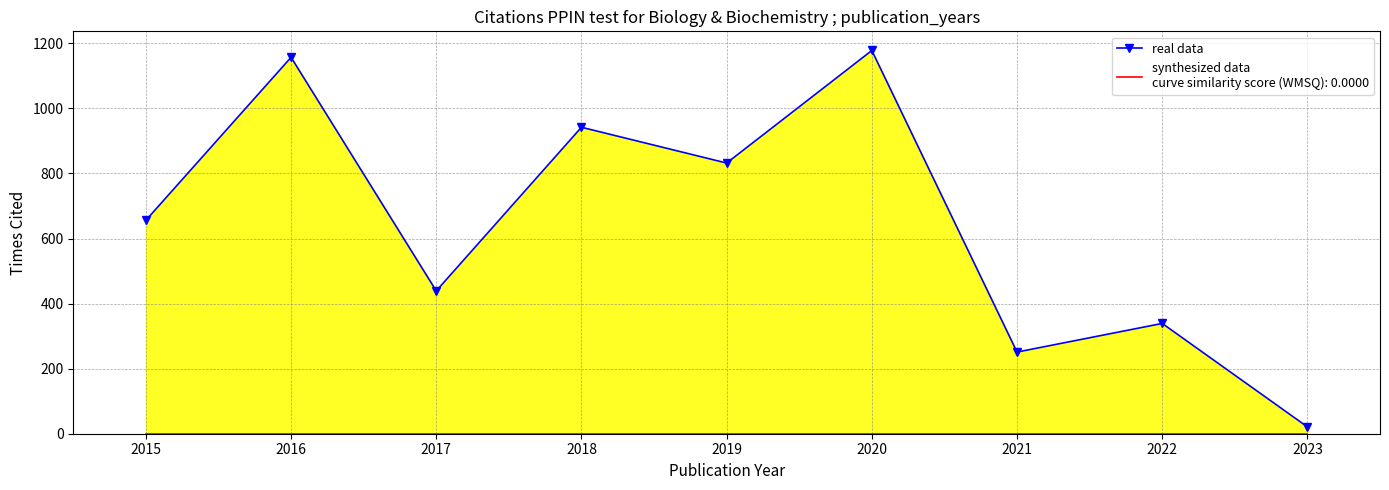

Rank the categories by value from highest to lowest.

2020, 2016, 2018, 2019, 2015, 2017, 2022, 2021, 2023